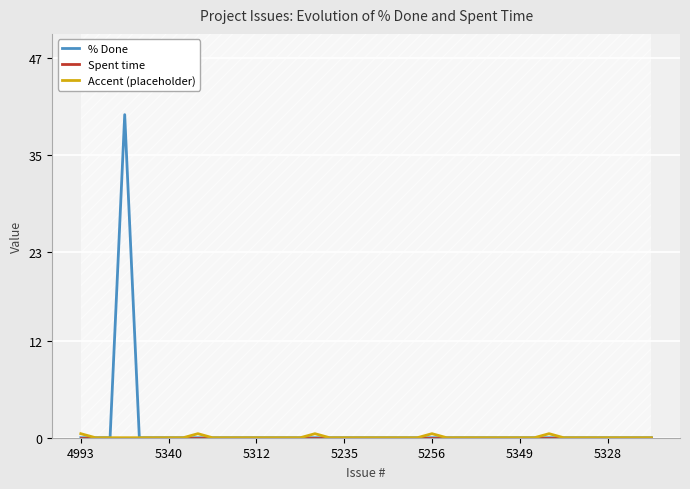

At which label is Spent time closest to 0?

4993